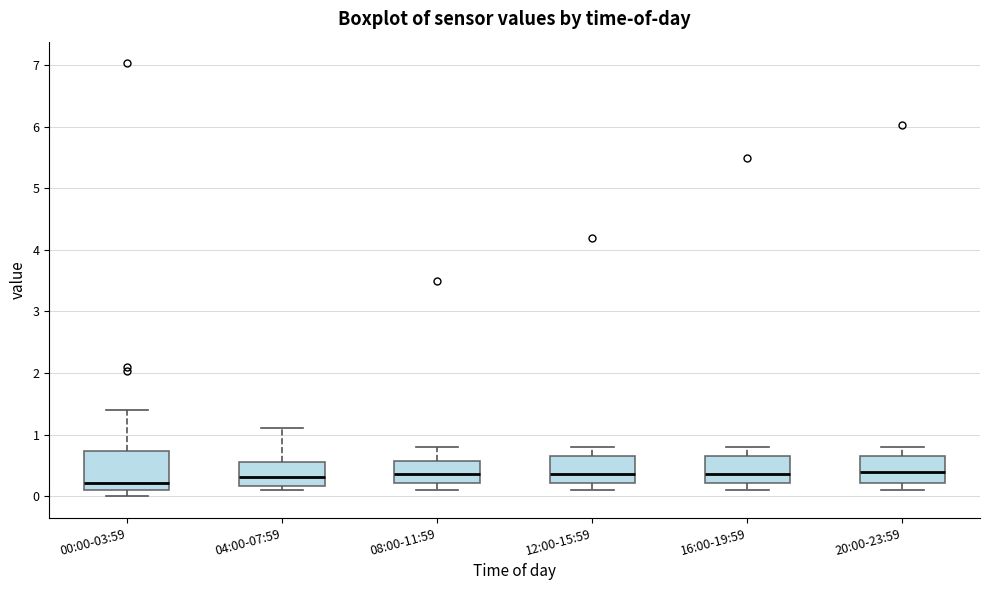

Where does the median line of the box for 00:00-03:59 sit on the y-axis? The values are not printed on the chart, so give them approximately, as read against the axis.

0.2